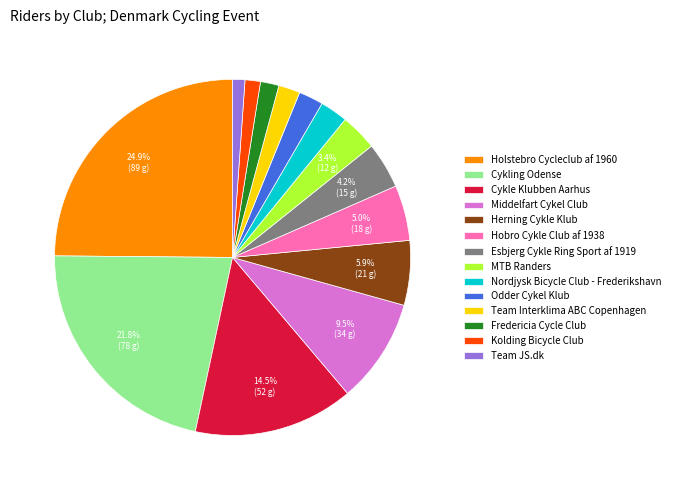

True or false: Fredericia Cycle Club accounts for 2% of the total.

True